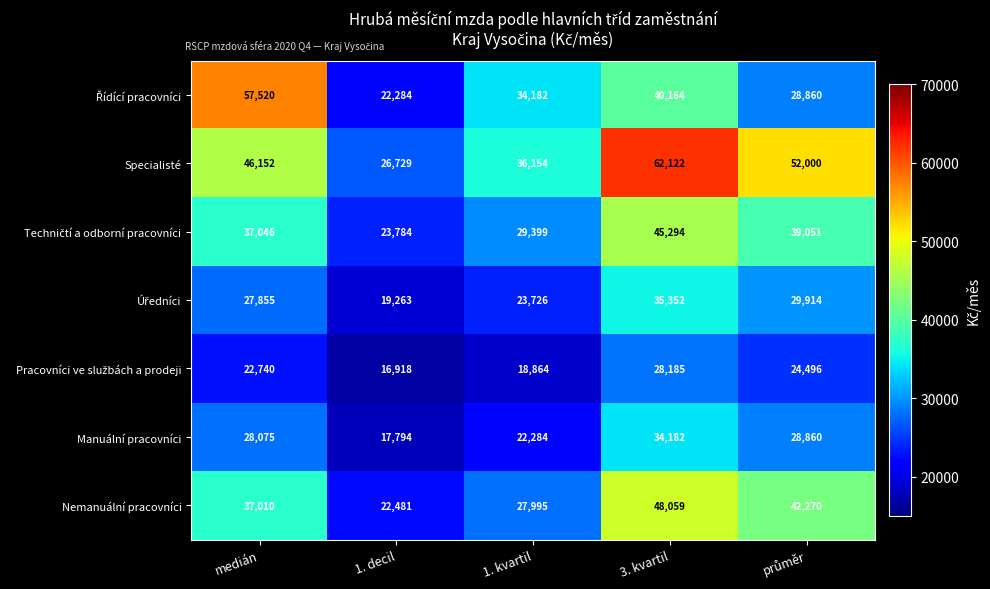

How many data points does each series have?

5